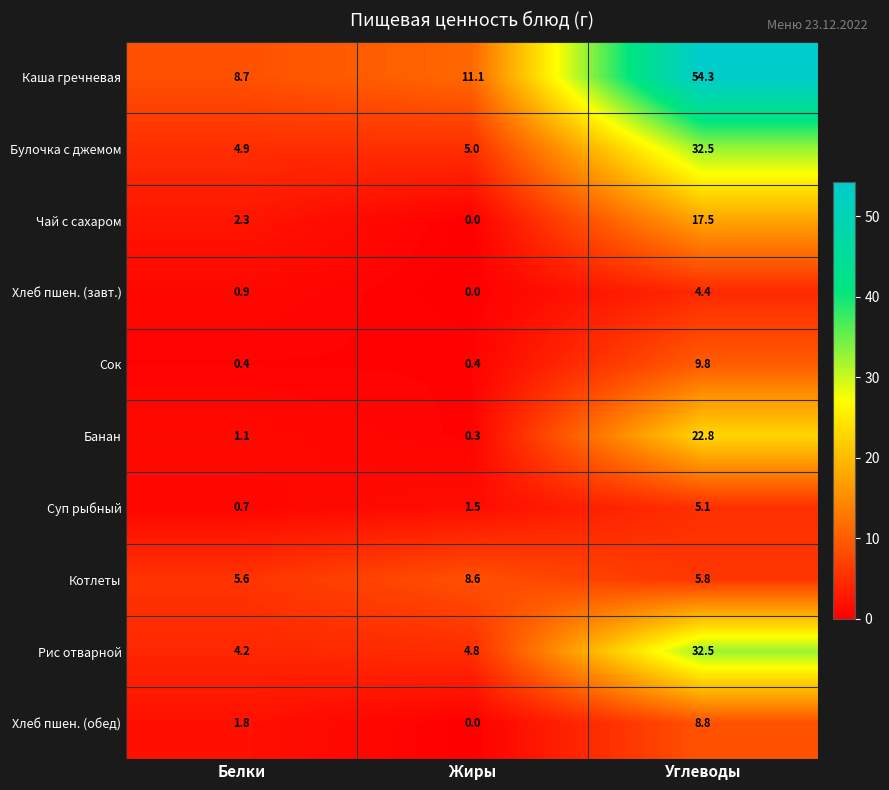

Reading left to right, what are all the values shown in this chart?

Каша гречневая: Белки=8.7	Жиры=11.1	Углеводы=54.3
Булочка с джемом: Белки=4.9	Жиры=5.0	Углеводы=32.5
Чай с сахаром: Белки=2.3	Жиры=0.0	Углеводы=17.5
Хлеб пшен. (завт.): Белки=0.9	Жиры=0.0	Углеводы=4.4
Сок: Белки=0.4	Жиры=0.4	Углеводы=9.8
Банан: Белки=1.1	Жиры=0.3	Углеводы=22.8
Суп рыбный: Белки=0.7	Жиры=1.5	Углеводы=5.1
Котлеты: Белки=5.6	Жиры=8.6	Углеводы=5.8
Рис отварной: Белки=4.2	Жиры=4.8	Углеводы=32.5
Хлеб пшен. (обед): Белки=1.8	Жиры=0.0	Углеводы=8.8